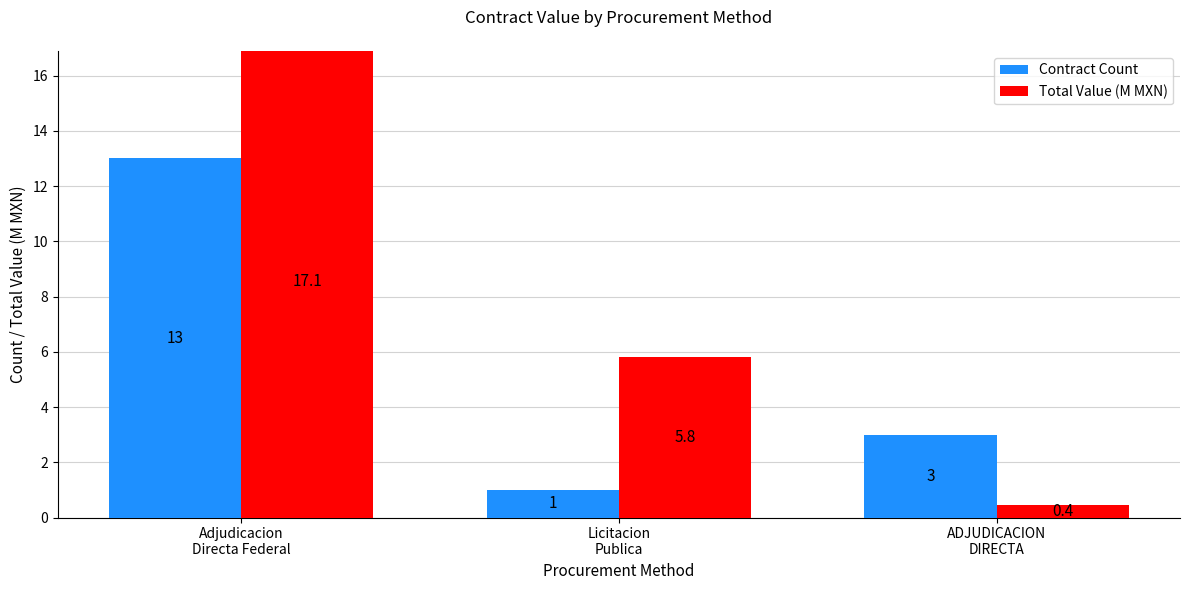

At which category is the sum across all series the highest?

Adjudicacion
Directa Federal